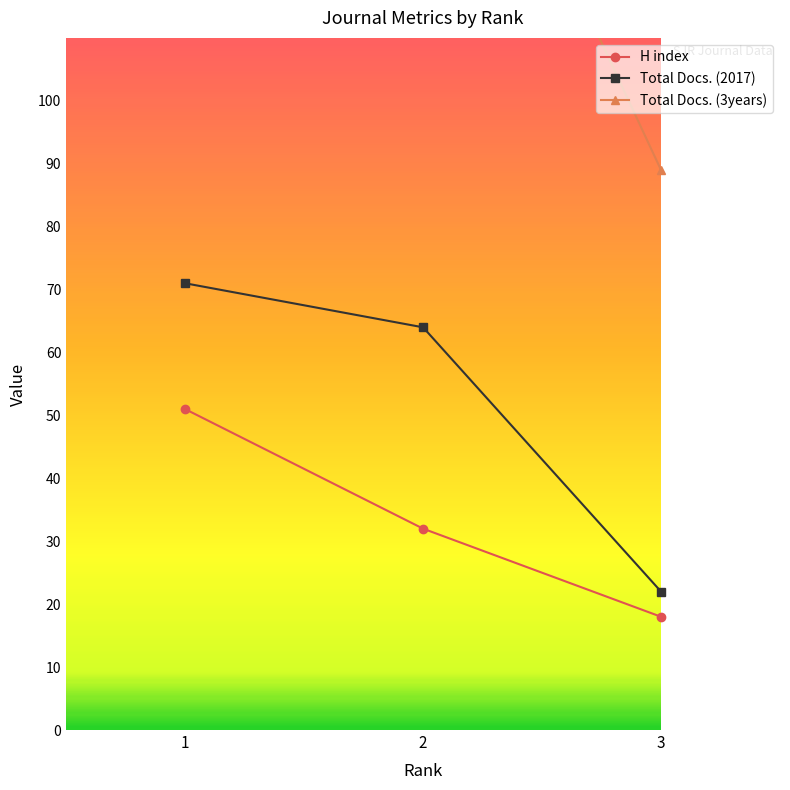

Reading left to right, list all the values displayed in this chart.

H index: 1=51	2=32	3=18
Total Docs. (2017): 1=71	2=64	3=22
Total Docs. (3years): 1=351	2=170	3=89